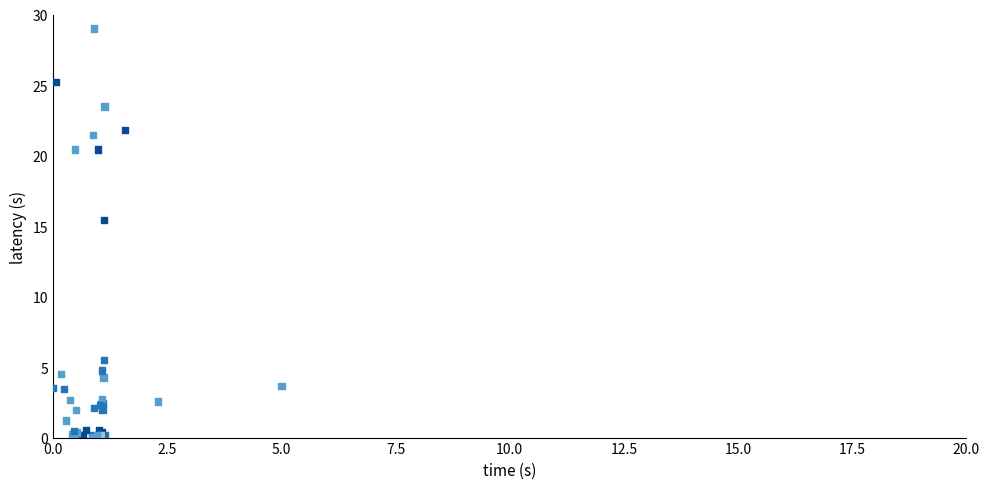

What Y value in the scatter plot is closest to 14?

15.4